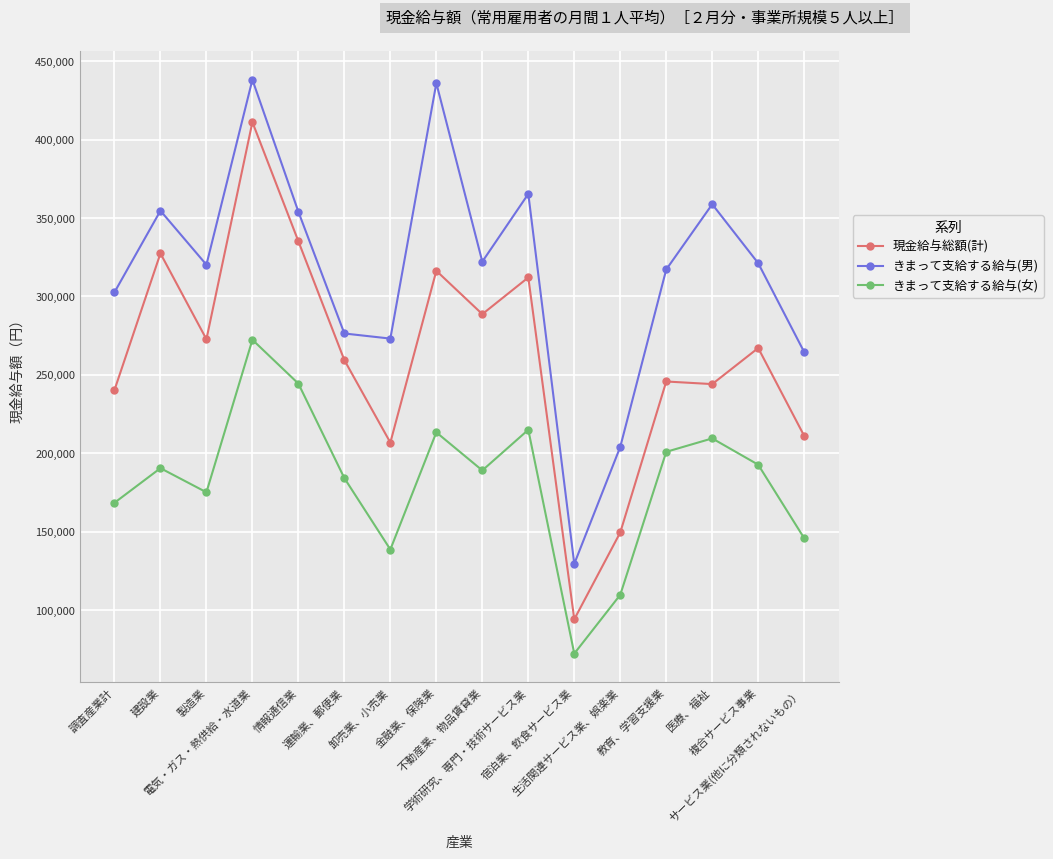

What is the maximum value for 現金給与総額(計)?

411117